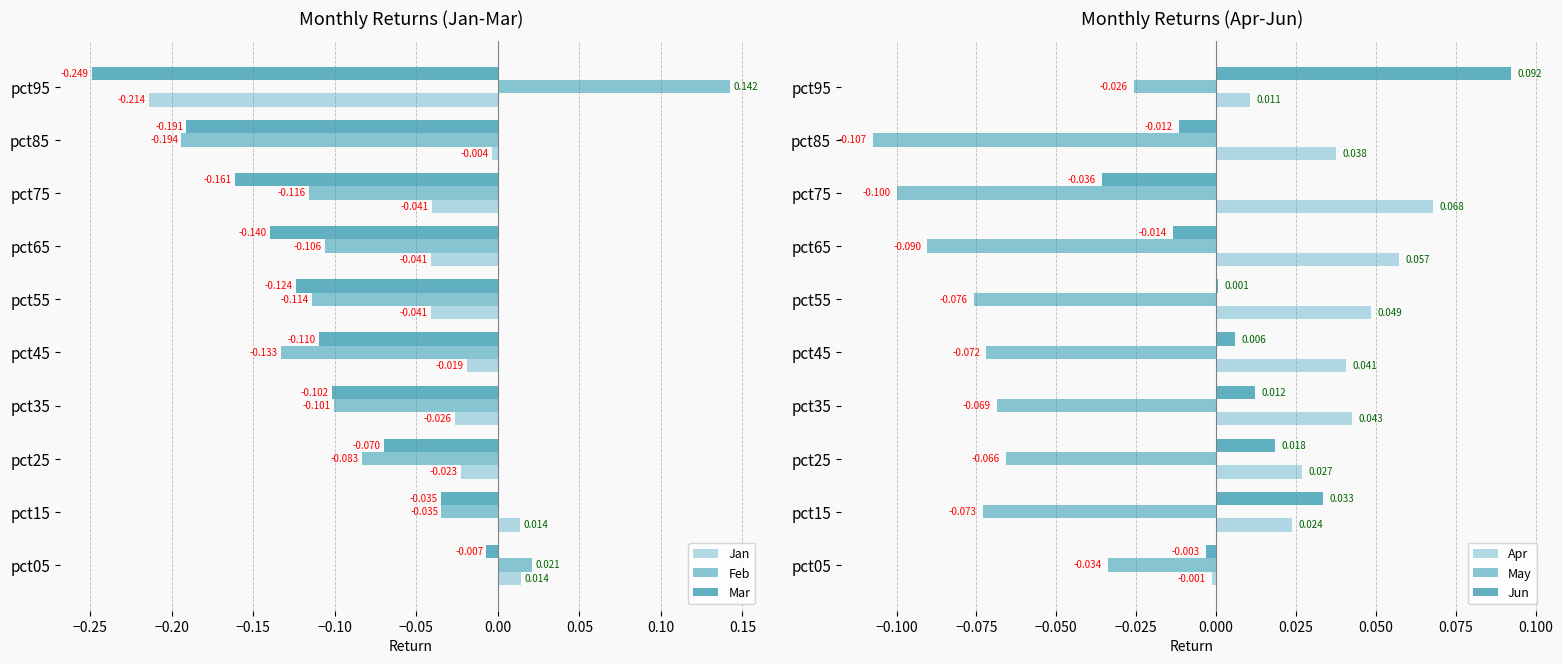

Reading left to right, extract all data points from this chart.

Jan: 0.0	0.0	-0.0	-0.0	-0.0	-0.0	-0.0	-0.0	-0.0	-0.2
Feb: 0.0	-0.0	-0.1	-0.1	-0.1	-0.1	-0.1	-0.1	-0.2	0.1
Mar: -0.0	-0.0	-0.1	-0.1	-0.1	-0.1	-0.1	-0.2	-0.2	-0.2
Apr: -0.0	0.0	0.0	0.0	0.0	0.0	0.1	0.1	0.0	0.0
May: -0.0	-0.1	-0.1	-0.1	-0.1	-0.1	-0.1	-0.1	-0.1	-0.0
Jun: -0.0	0.0	0.0	0.0	0.0	0.0	-0.0	-0.0	-0.0	0.1